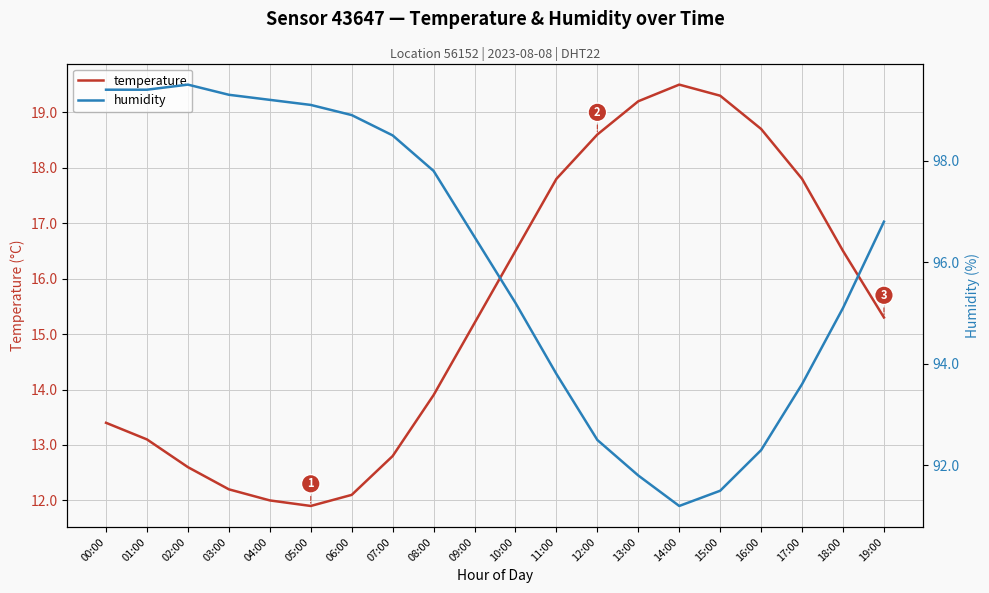

Between 15:00 and 16:00, which series saw the biggest shift?

humidity